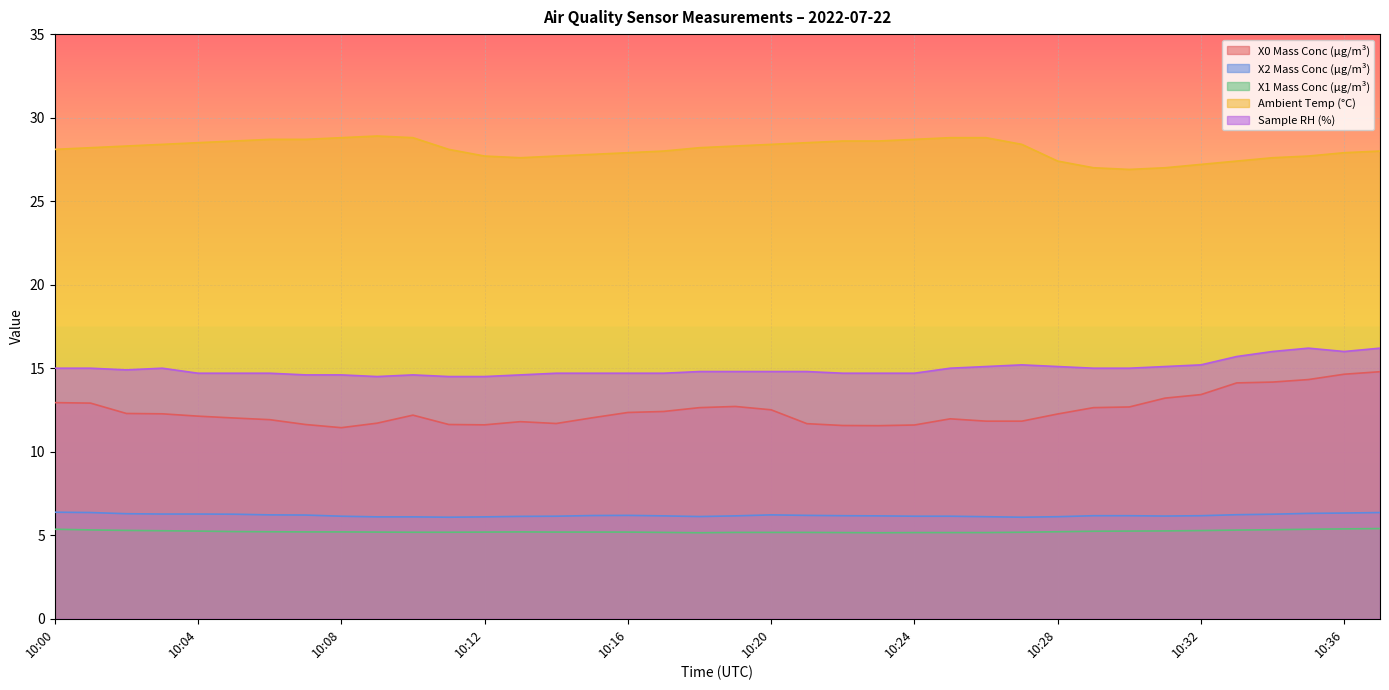

Which label corresponds to the largest value in the chart?

10:09